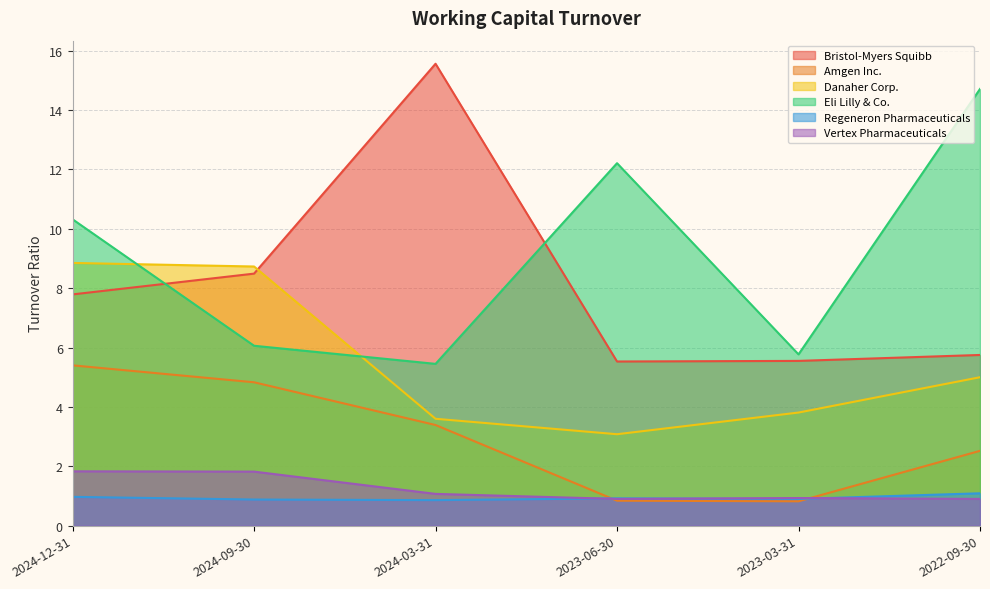

True or false: Danaher Corp. has a value of 3.8 at 2023-03-31.

True